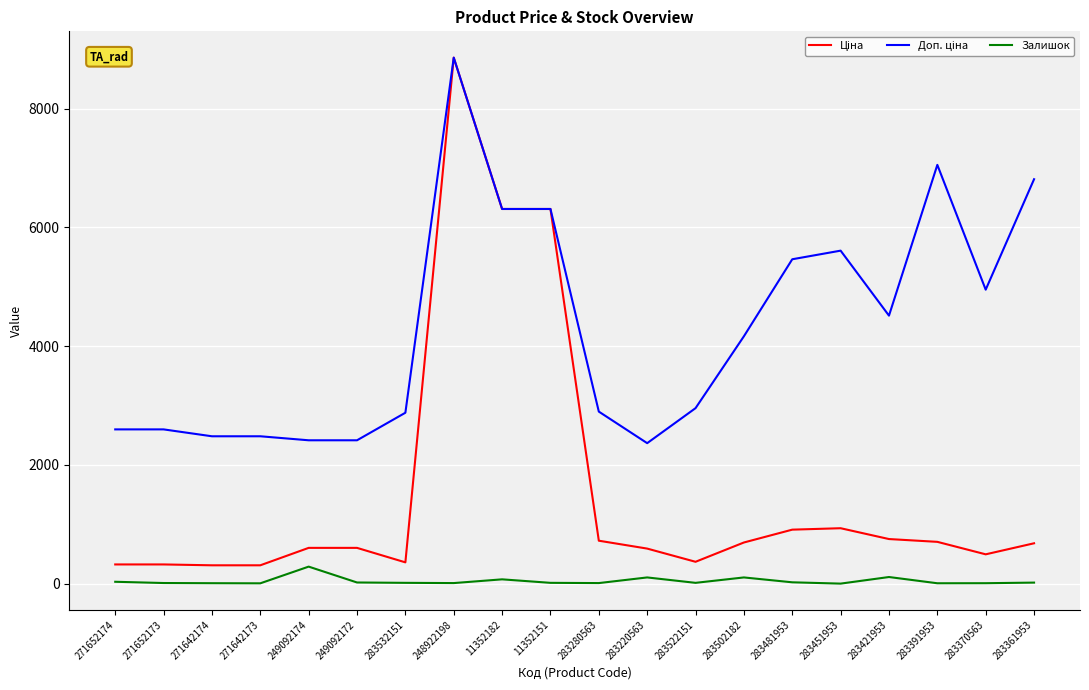

What is the greatest value displayed?

8856.7